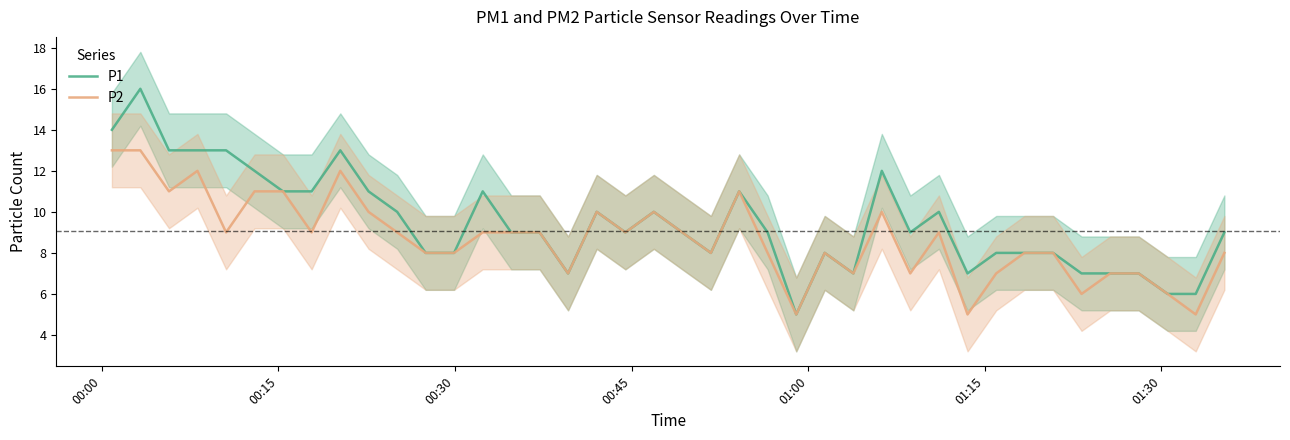

What is the maximum value for P1?

16